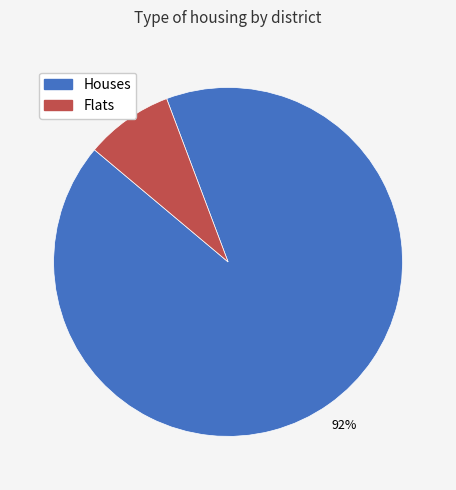

Is there any slice that represents more than half of the pie?

Yes